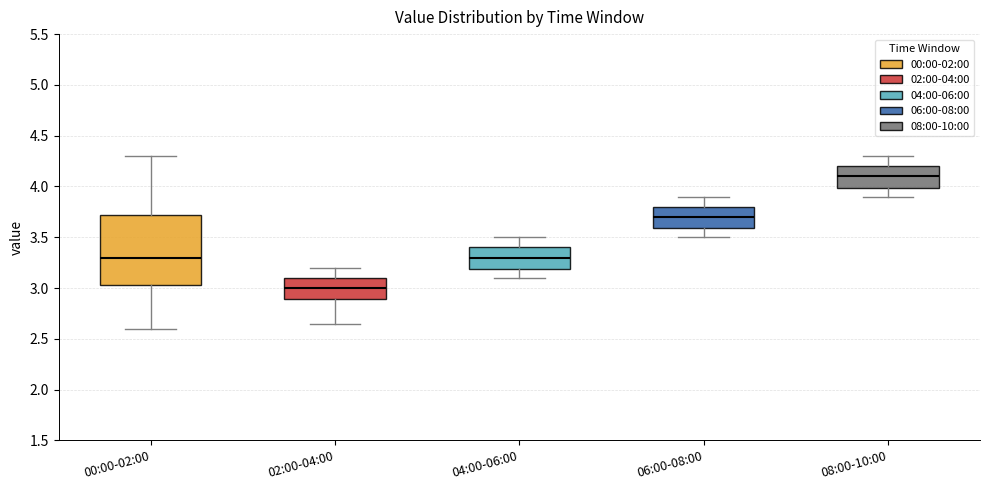

Reading left to right, transcribe this box plot: for each box, give where its median line is, the range the box spans, and where its two whiskers end, as read against the y-axis. The values are not printed on the chart, so give them approximately, as read against the axis.

00:00-02:00: median 3.30, box 3.05 to 3.70, whiskers 2.60 to 4.30
02:00-04:00: median 3.00, box 2.90 to 3.10, whiskers 2.65 to 3.20
04:00-06:00: median 3.30, box 3.20 to 3.40, whiskers 3.10 to 3.50
06:00-08:00: median 3.70, box 3.60 to 3.80, whiskers 3.50 to 3.90
08:00-10:00: median 4.10, box 4.00 to 4.20, whiskers 3.90 to 4.30